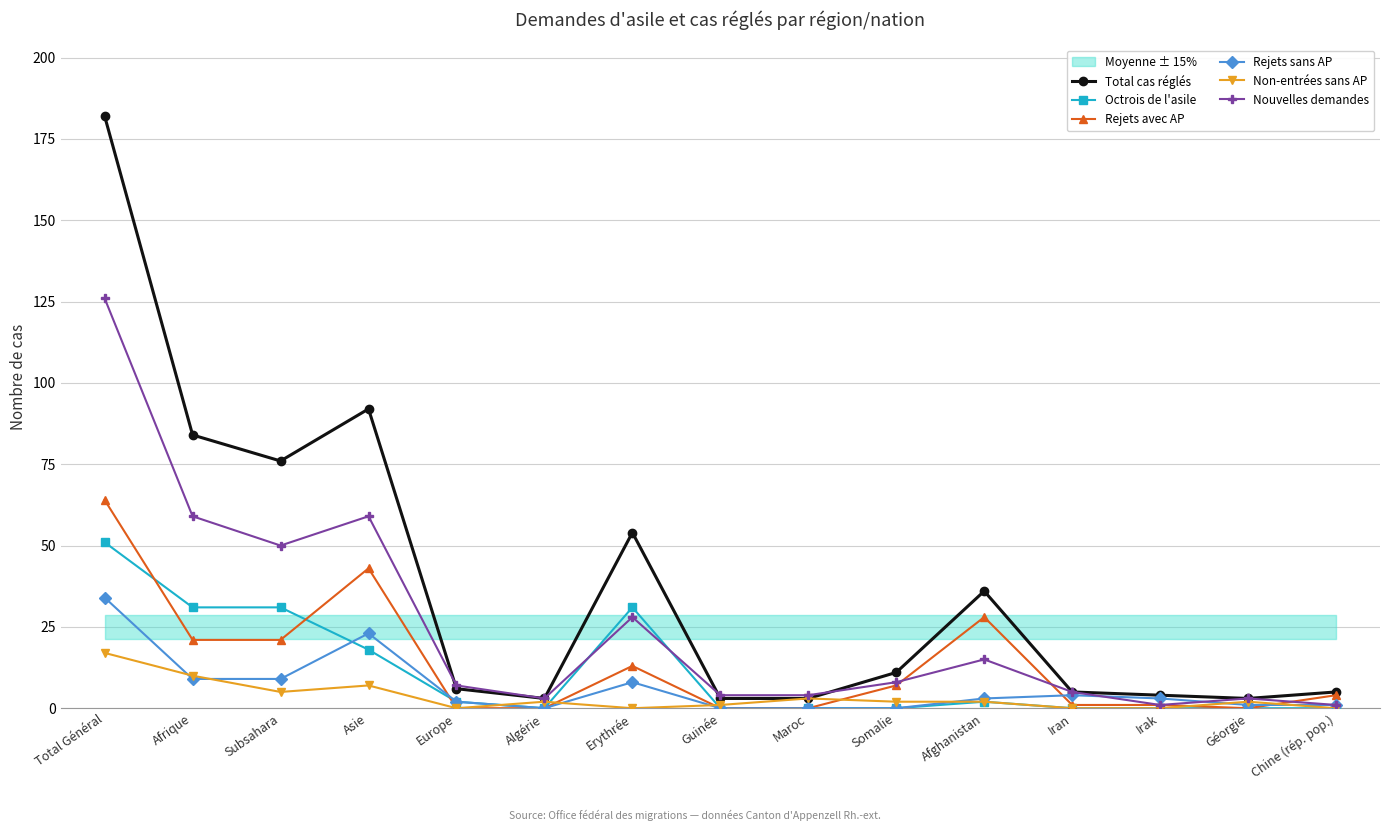

List the series in order of their peak value, lowest first.

Non-entrées sans AP, Rejets sans AP, Octrois de l'asile, Rejets avec AP, Nouvelles demandes, Total cas réglés